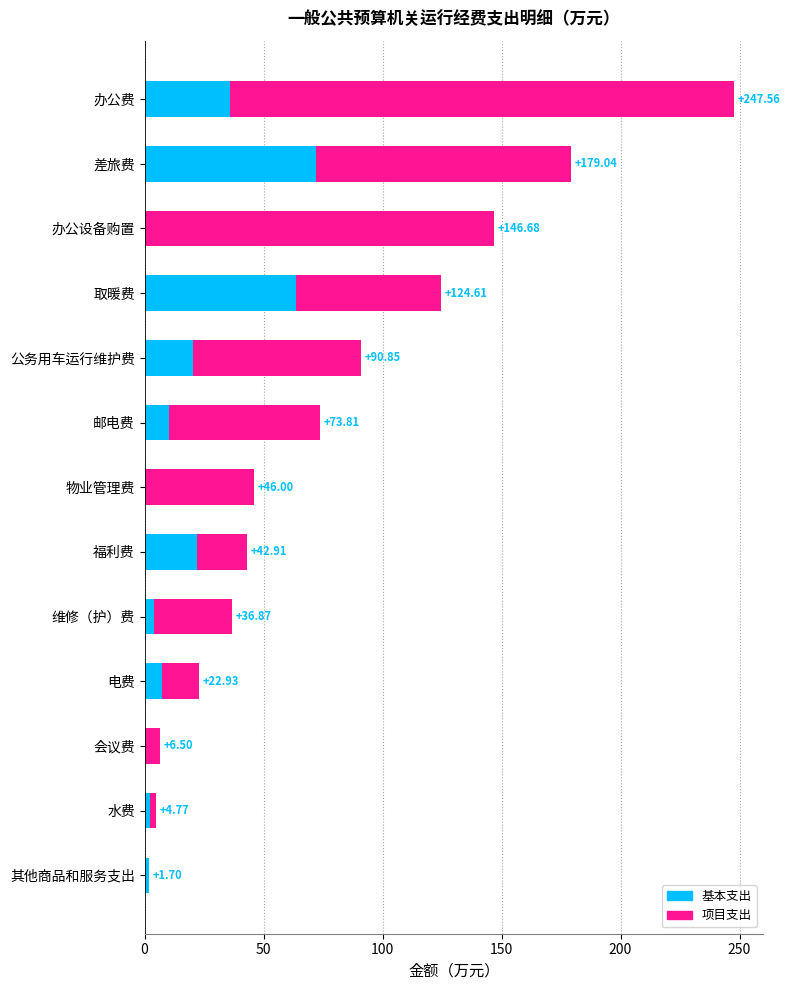

What is the difference between the maximum and second lowest values in the 项目支出 series?

208.9